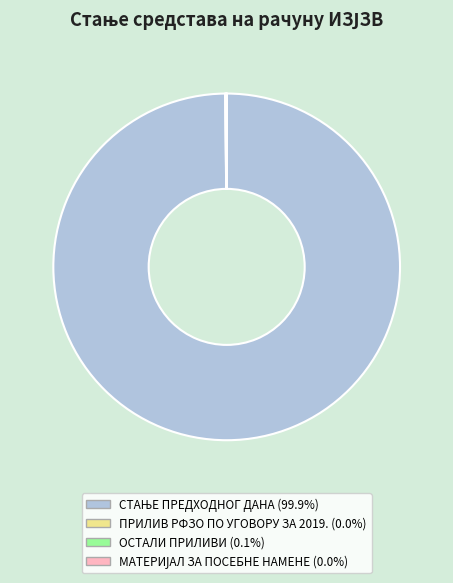

Is there any slice that represents more than half of the pie?

Yes